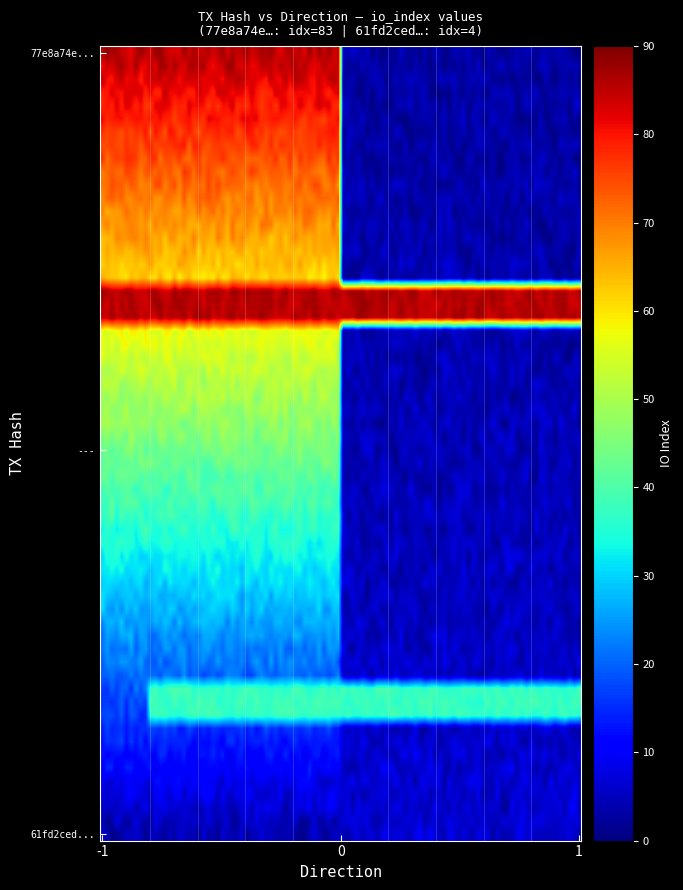

List the series in order of their peak value, lowest first.

61fd2ceddd6a7a7d223cbf95f7c44c7af9511eb, 77e8a74ea997c9b8d2c36fee91b1be38de0014a